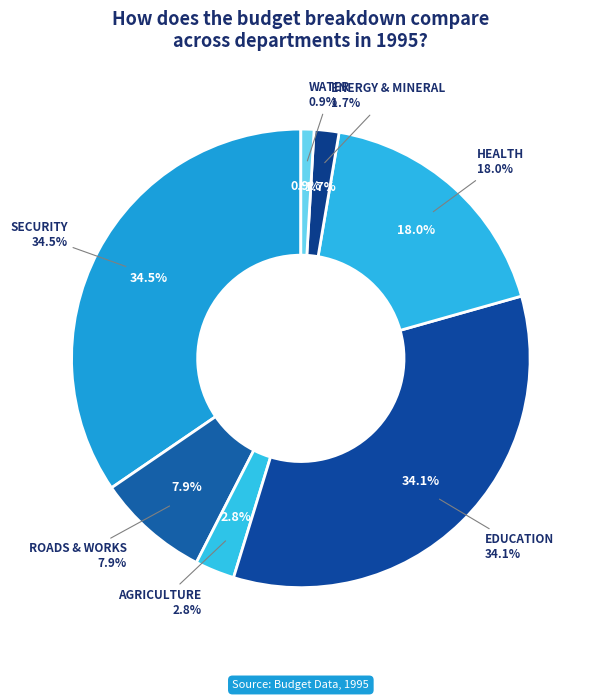

To the nearest percent, what is the average slice percentage?

14%